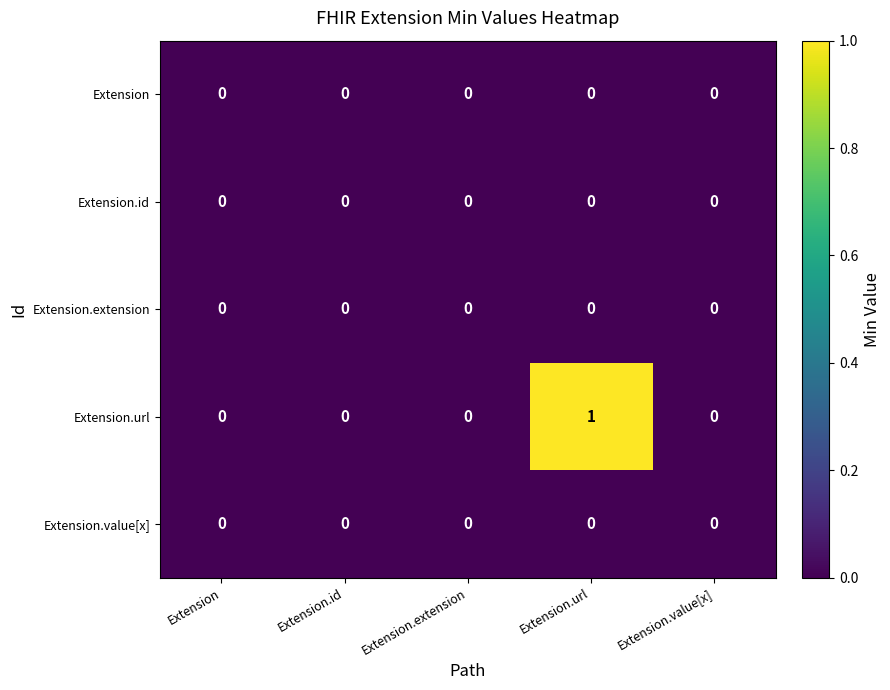

At which category is the sum across all series the highest?

Extension.url